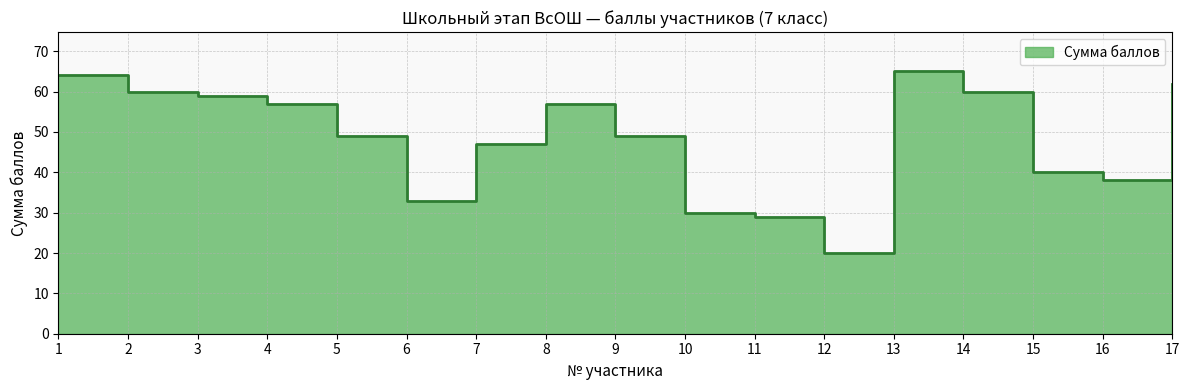

Reading right to left, extract all data points from this chart.

17=62	16=38	15=40	14=60	13=65	12=20	11=29	10=30	9=49	8=57	7=47	6=33	5=49	4=57	3=59	2=60	1=64